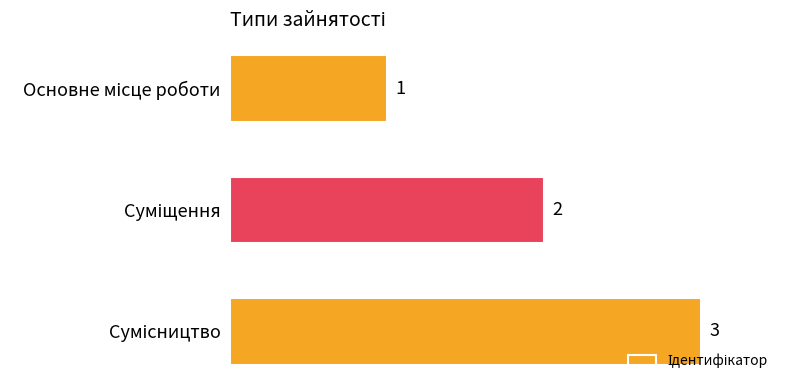

Count the values in the range 1 to 3.

3